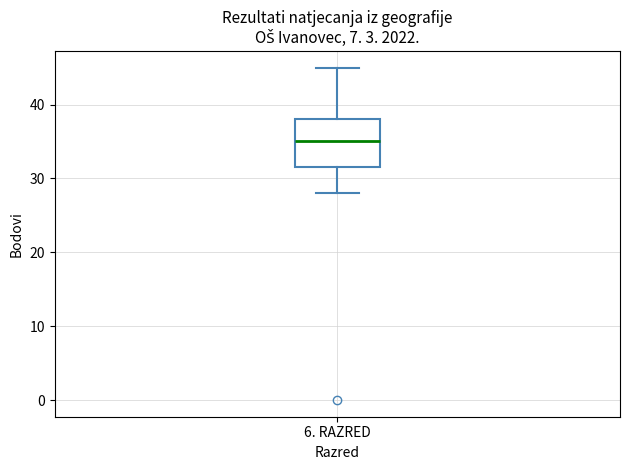

Where does the upper whisker of the box for 6. RAZRED end on the y-axis? The values are not printed on the chart, so give them approximately, as read against the axis.

45